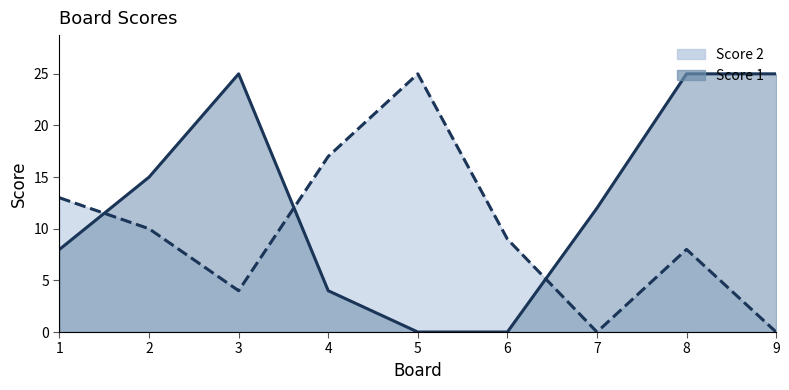

How many lines are shown in the chart?

2